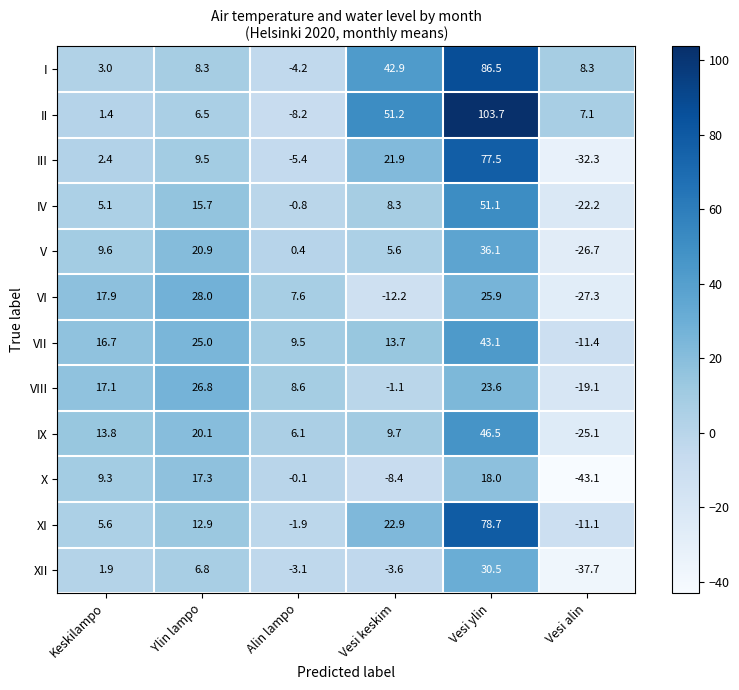

At how many categories does at least one series exceed 2?

6